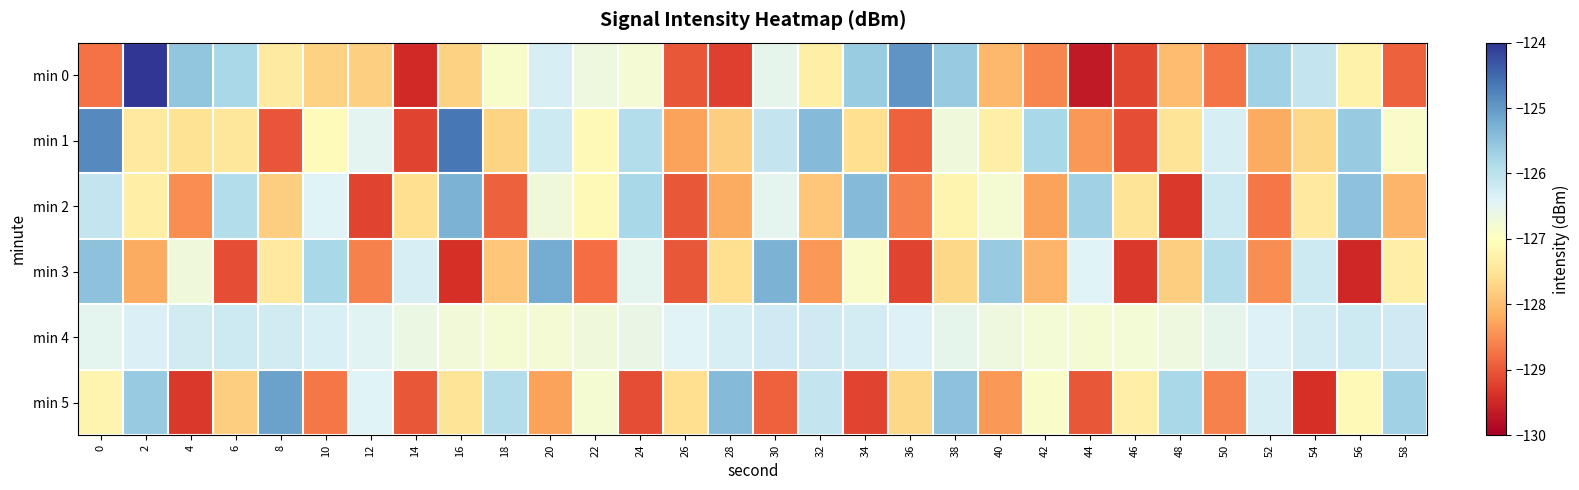

What is the difference between the highest and lowest values at 40?

2.8